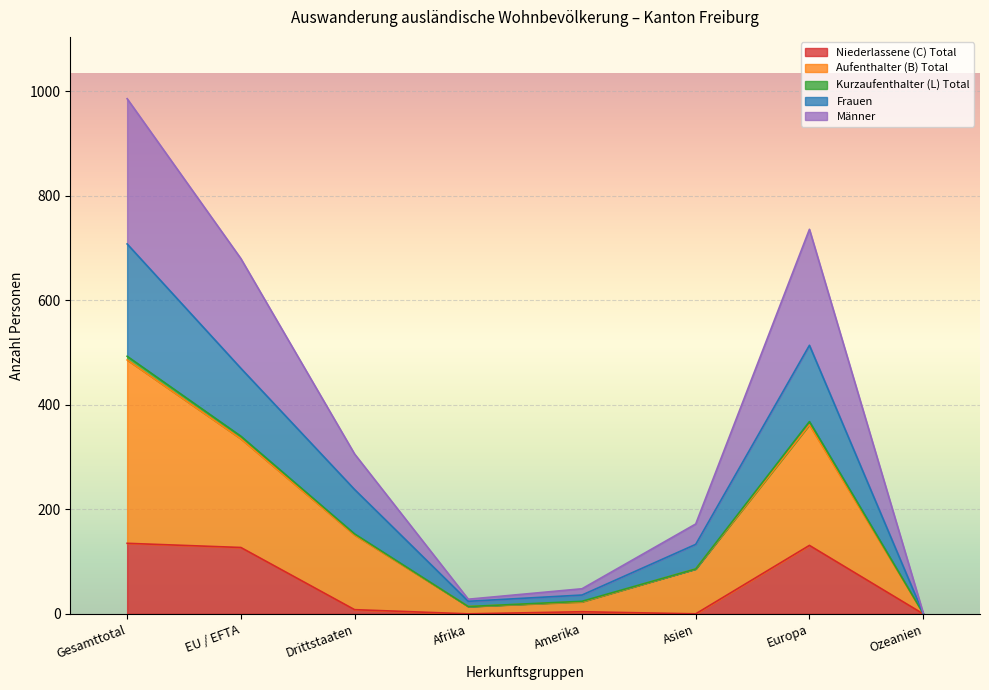

At which category is the sum across all series the highest?

Gesamttotal